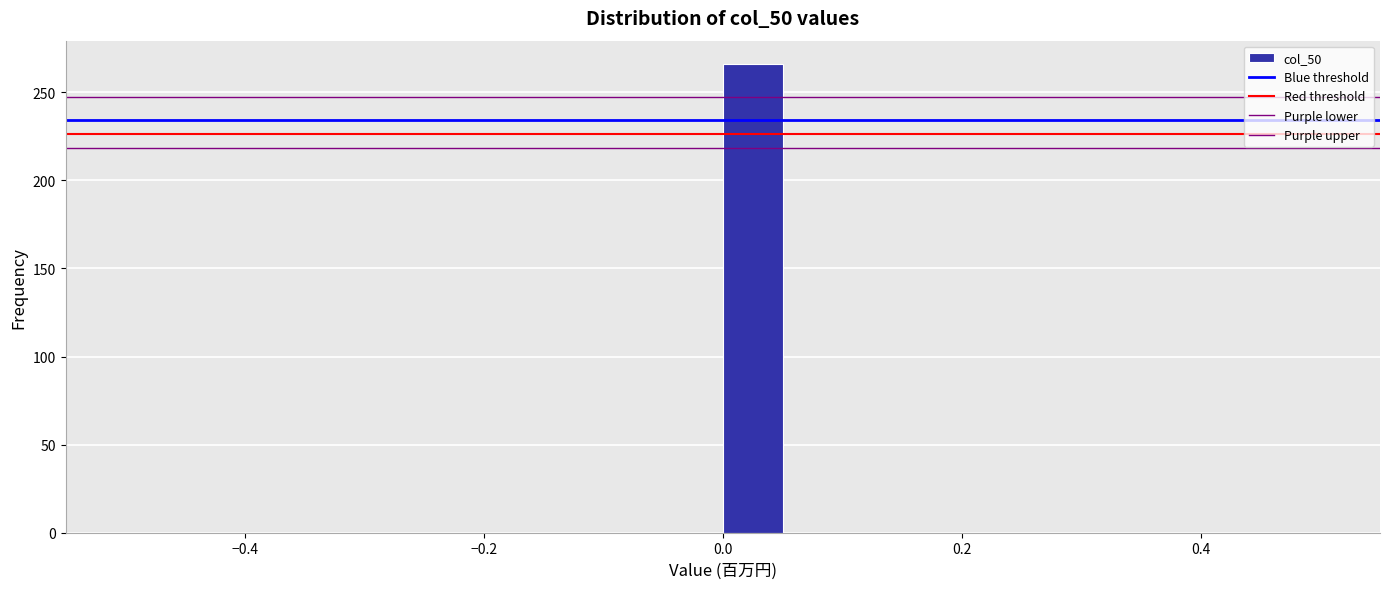

Around what value on the x-axis is the tallest bar? Give the approximate position of its centre, as read against the axis.

0.02